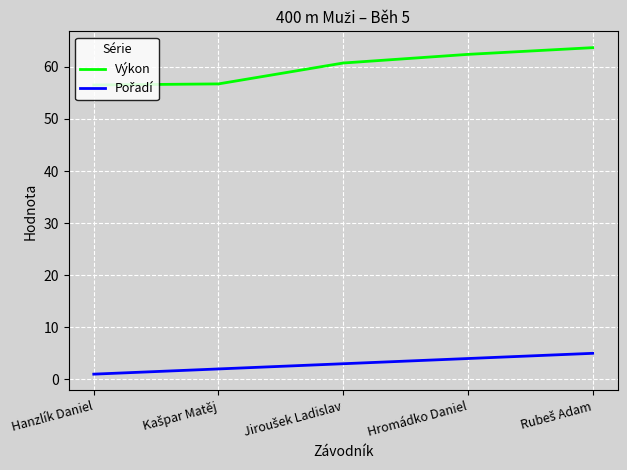

Which series has the largest total across all categories?

Výkon